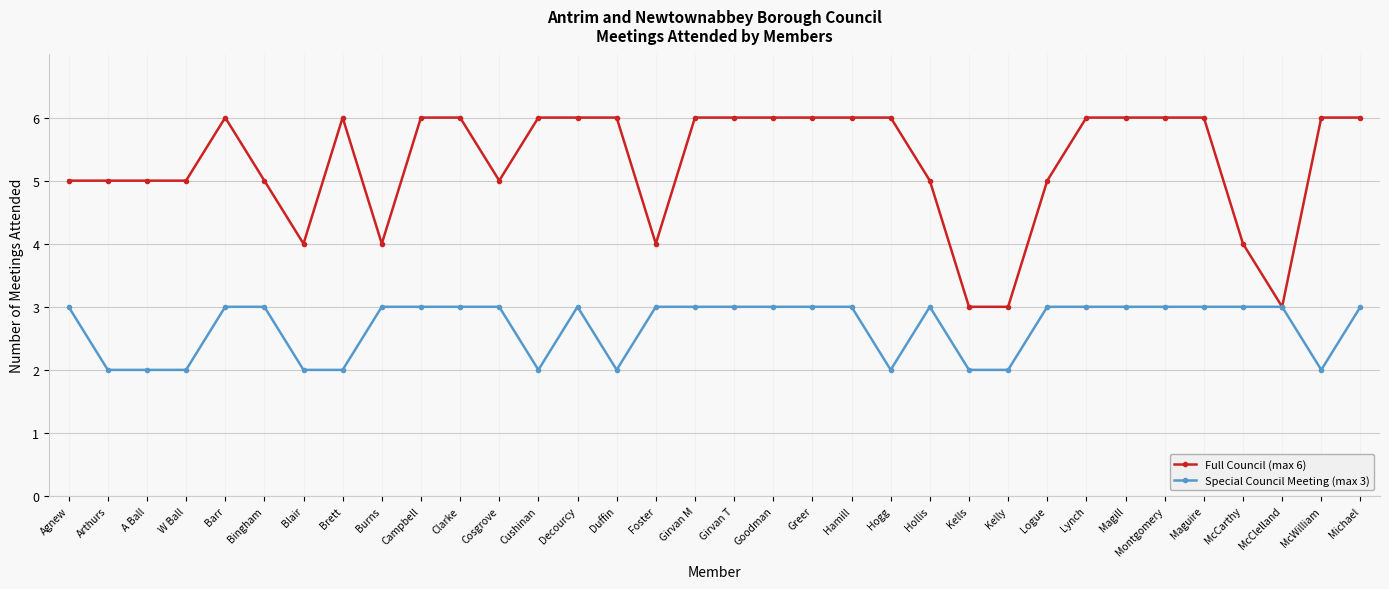

What is the difference between the highest and lowest values at McWilliam?

4